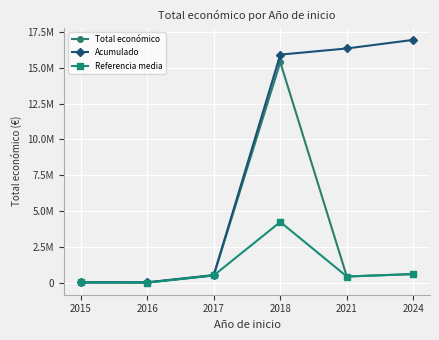

What is the minimum value shown in the chart?

6000